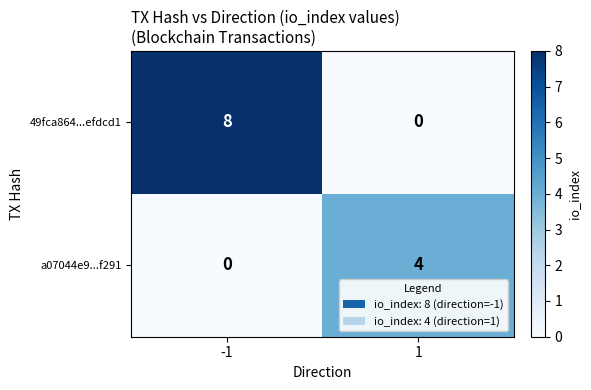

At how many categories does at least one series exceed 2?

2